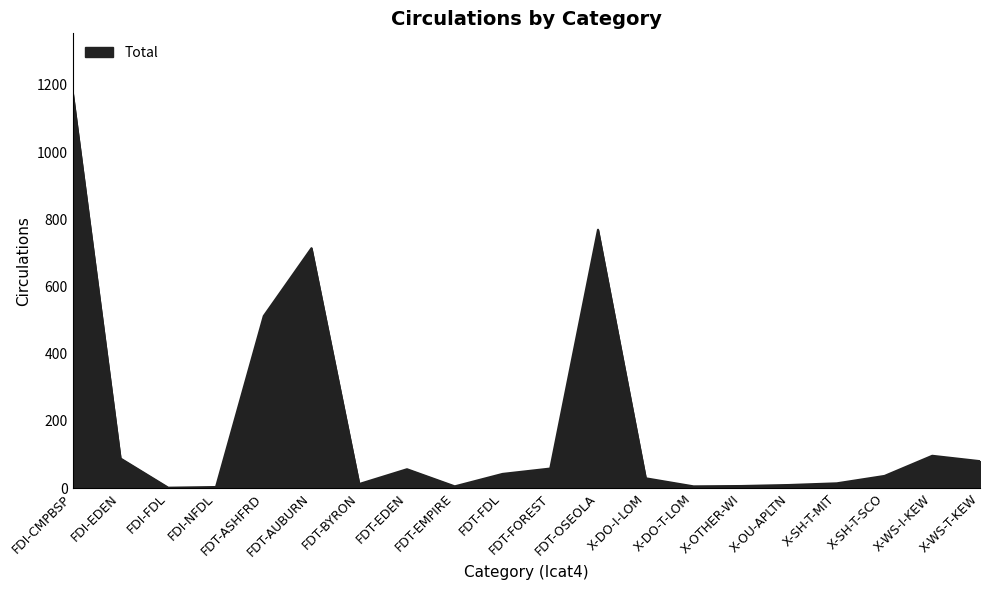

Which category has the highest value across all series?

FDI-CMPBSP